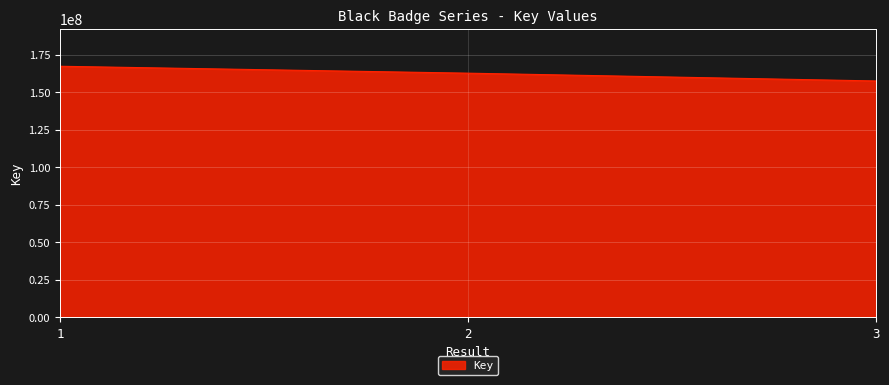

How many lines are shown in the chart?

1